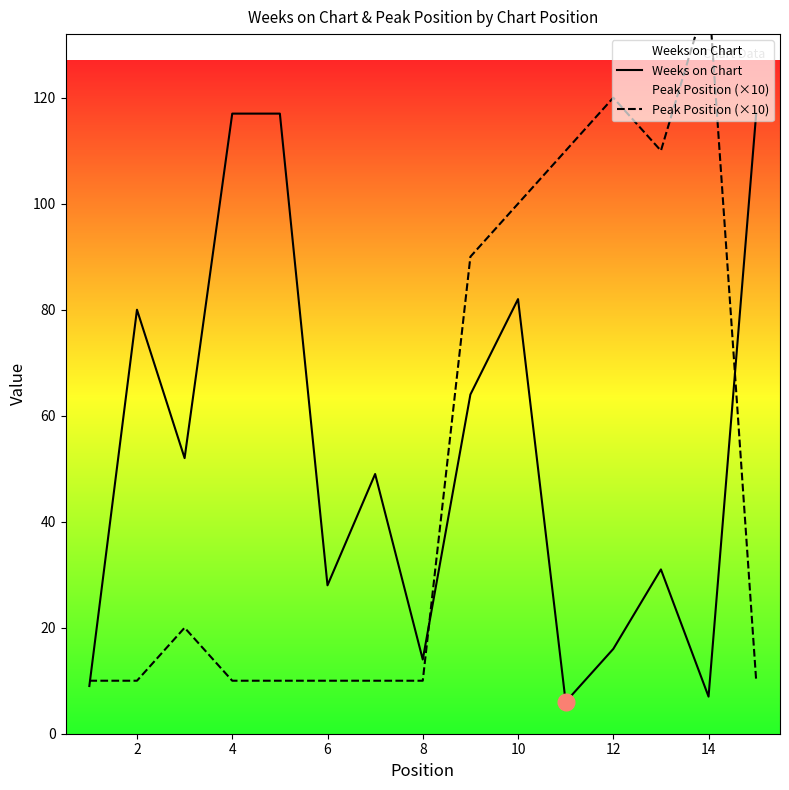

Where does the Weeks on Chart series first go above 49?

2